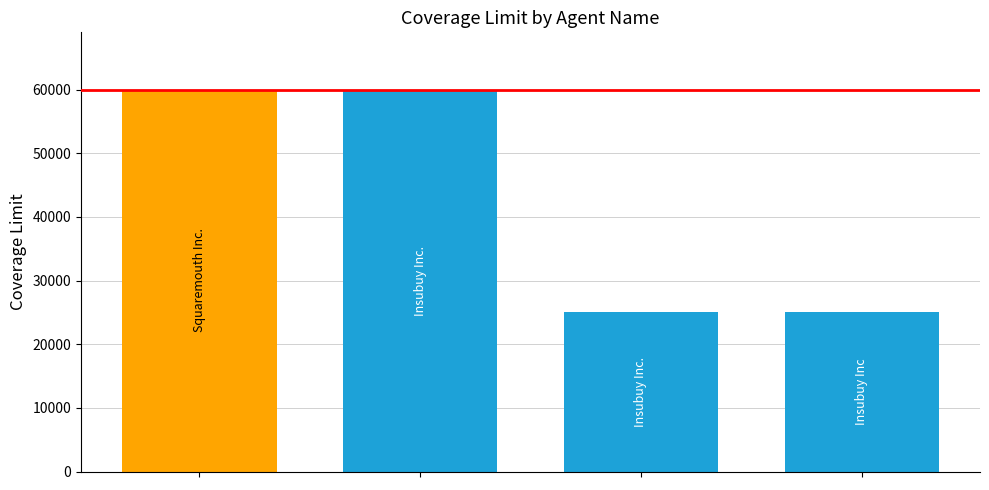

What is the difference between the second highest and second lowest values?

35000